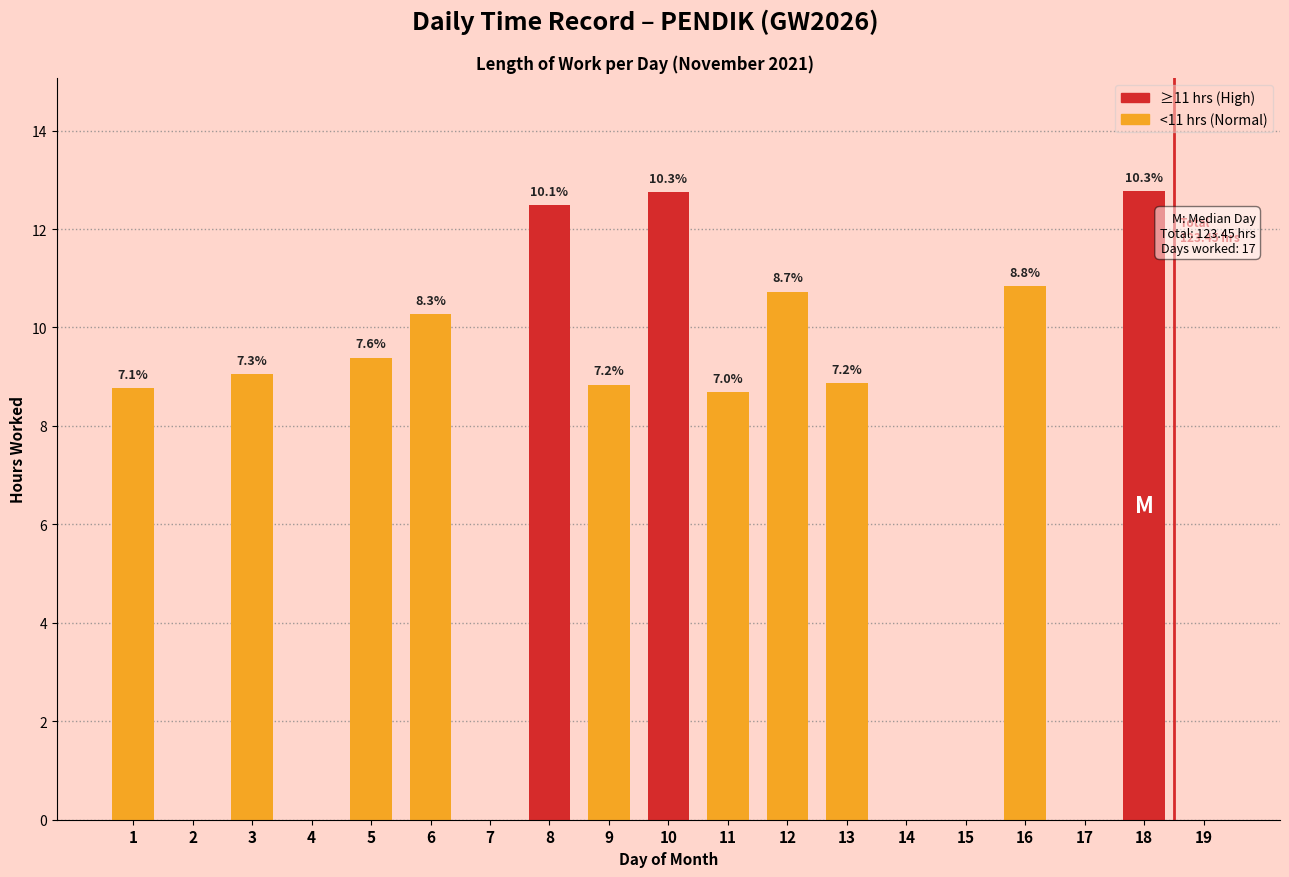

At which category does the chart reach its minimum across all series?

2